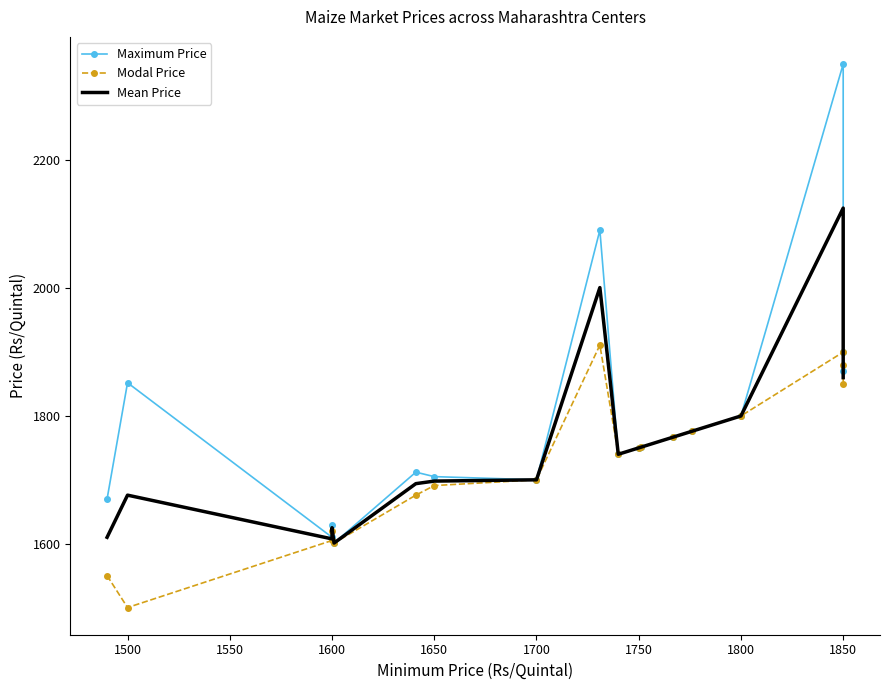

Reading right to left, transcribe all the data shown in this chart.

Maximum Price: 1870.0	1900.0	2351.0	1800.0	1776.0	1767.0	1751.0	1750.0	1740.0	2091.0	1700.0	1705.0	1712.0	1601.0	1630.0	1610.0	1852.0	1670.0
Modal Price: 1850.0	1880.0	1900.0	1800.0	1776.0	1767.0	1751.0	1750.0	1740.0	1911.0	1700.0	1691.0	1676.0	1601.0	1620.0	1605.0	1500.0	1550.0
Mean Price: 1860.0	1890.0	2125.5	1800.0	1776.0	1767.0	1751.0	1750.0	1740.0	2001.0	1700.0	1698.0	1694.0	1601.0	1625.0	1607.5	1676.0	1610.0